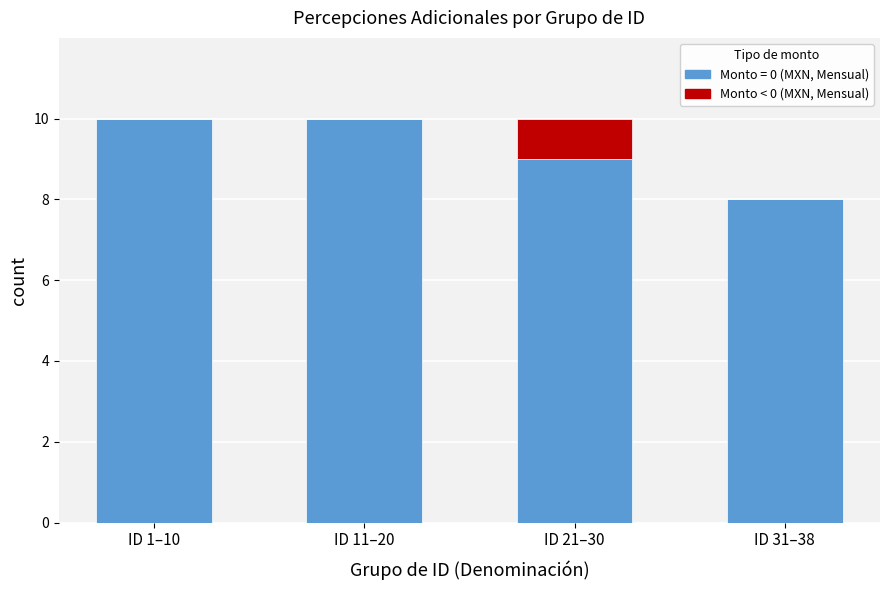

Reading left to right, what are the values for Monto = 0 (MXN, Mensual)?

ID 1–10=10	ID 11–20=10	ID 21–30=9	ID 31–38=8